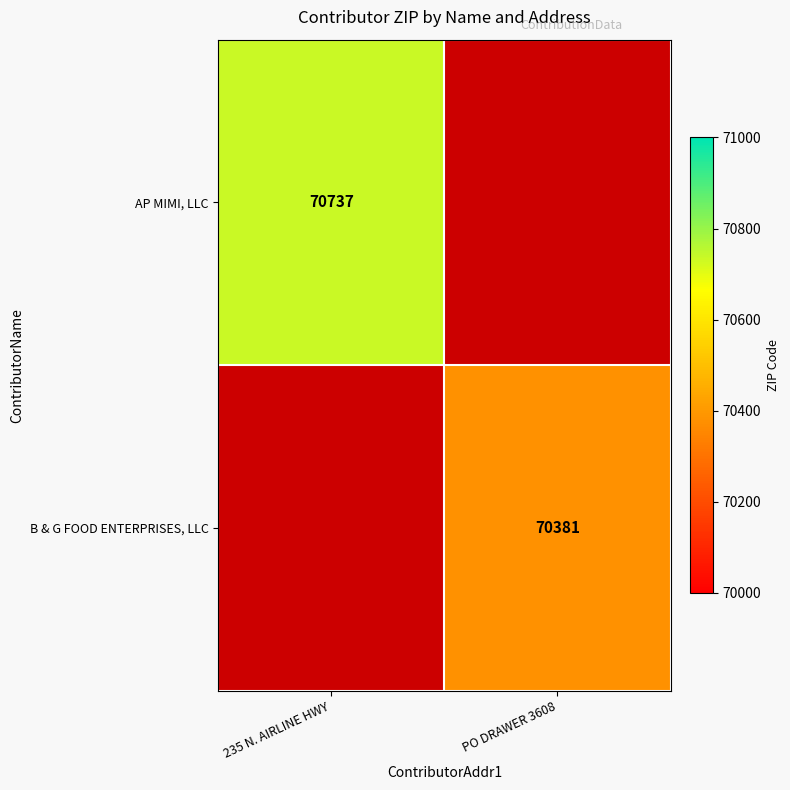

Which series has the largest total across all categories?

AP MIMI, LLC